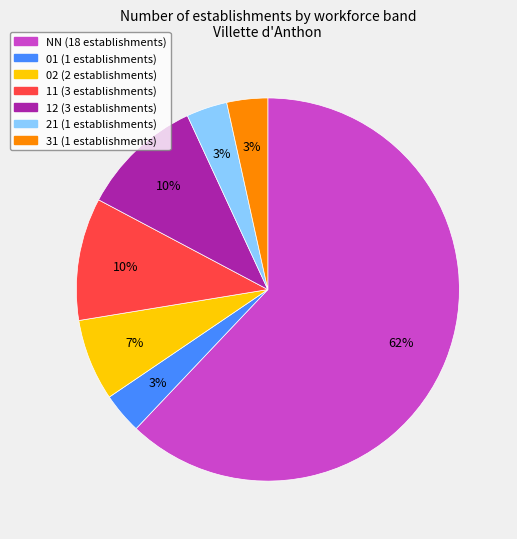

Is there a majority slice in this chart?

Yes